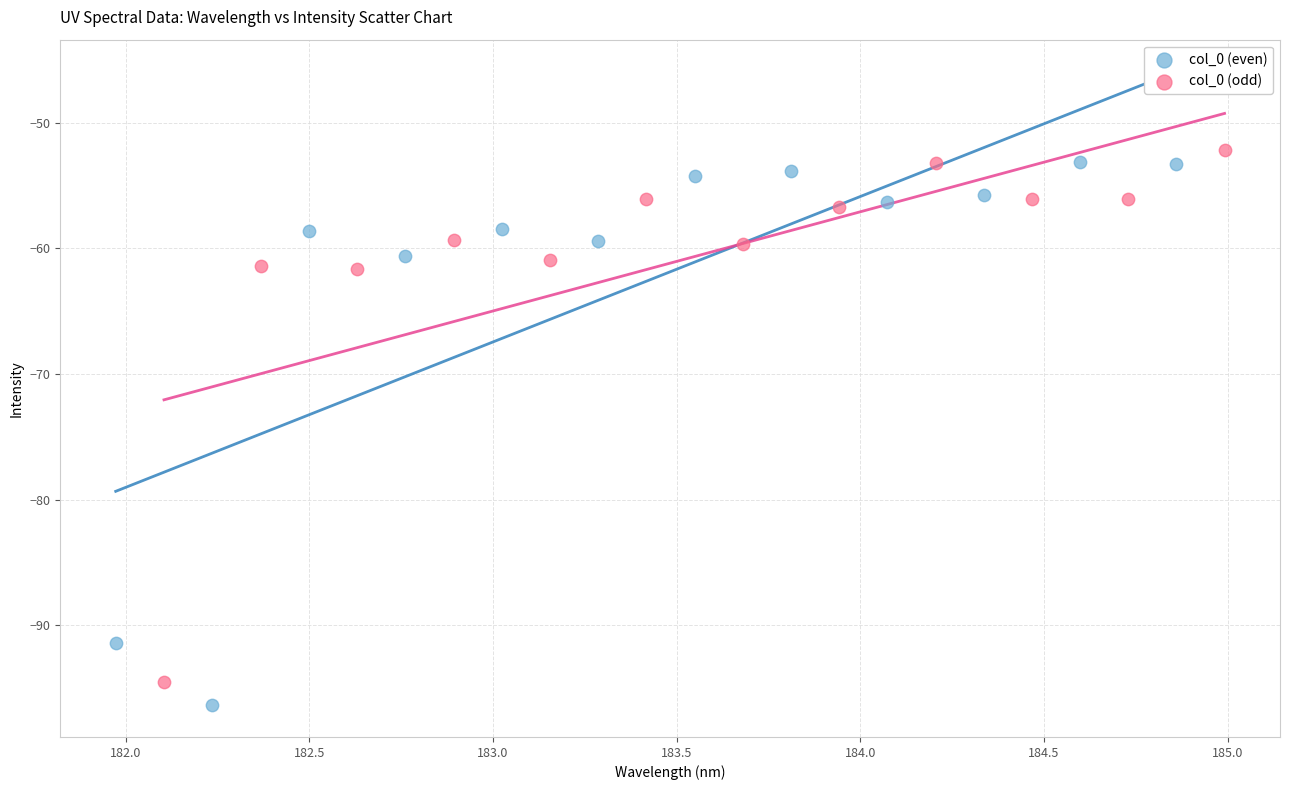

Which series contains the highest Y value?

col_0 (odd)